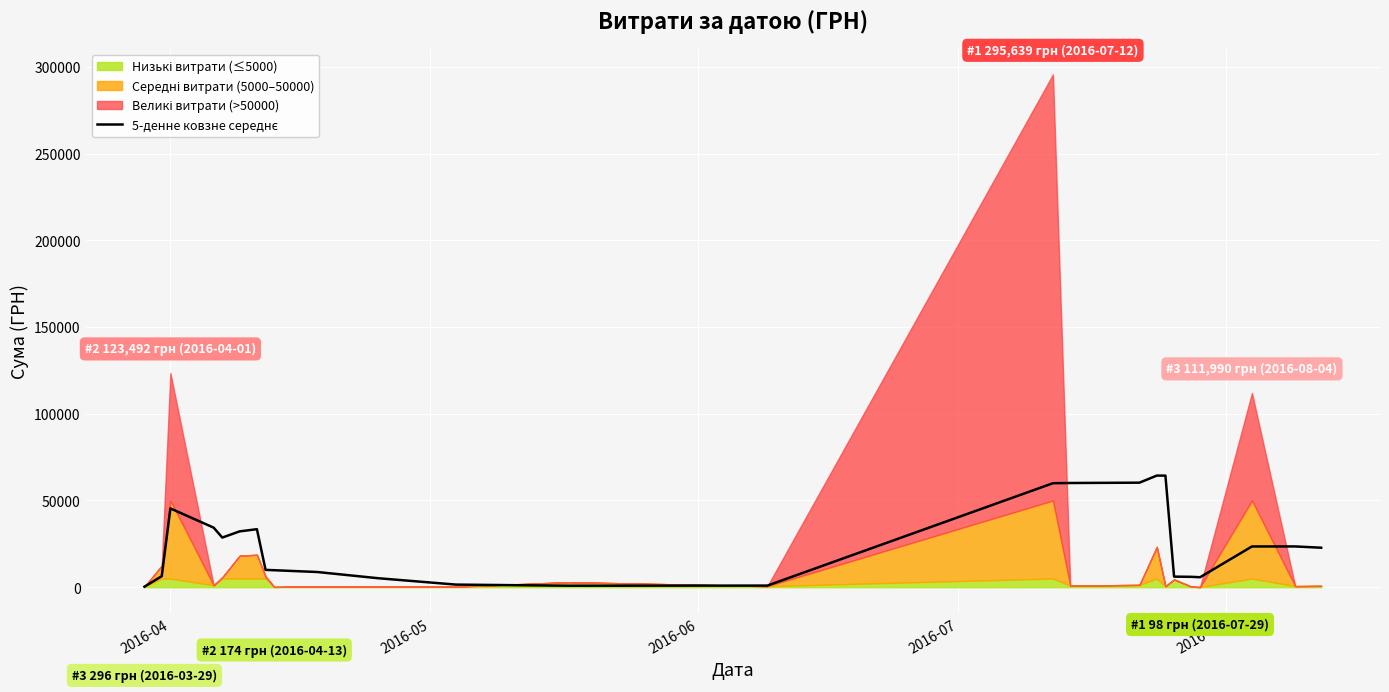

What is the difference between the maximum and minimum values?

64046.0